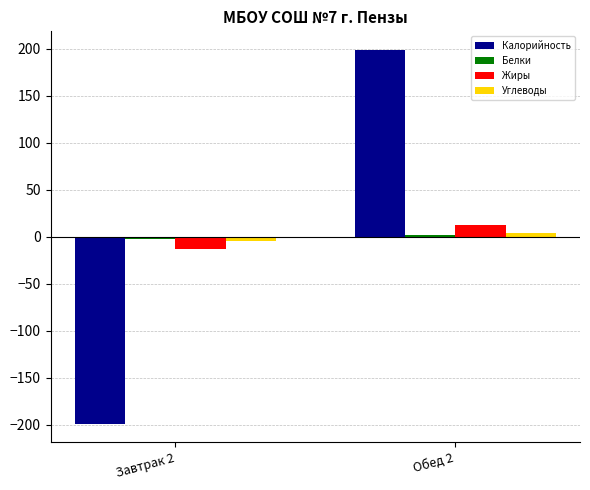

At which label does Жиры reach its peak?

Обед 2